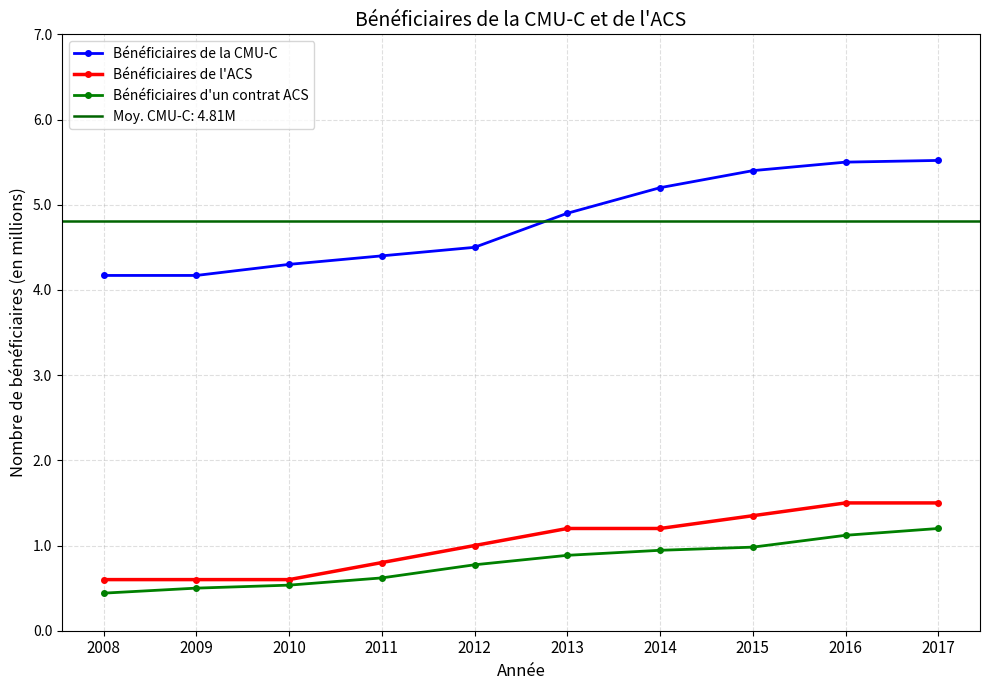

Reading left to right, transcribe all the data shown in this chart.

Bénéficiaires de la CMU-C: 4.2	4.2	4.3	4.4	4.5	4.9	5.2	5.4	5.5	5.5
Bénéficiaires de l'ACS: 0.6	0.6	0.6	0.8	1.0	1.2	1.2	1.4	1.5	1.5
Bénéficiaires d'un contrat ACS: 0.4	0.5	0.5	0.6	0.8	0.9	0.9	1.0	1.1	1.2